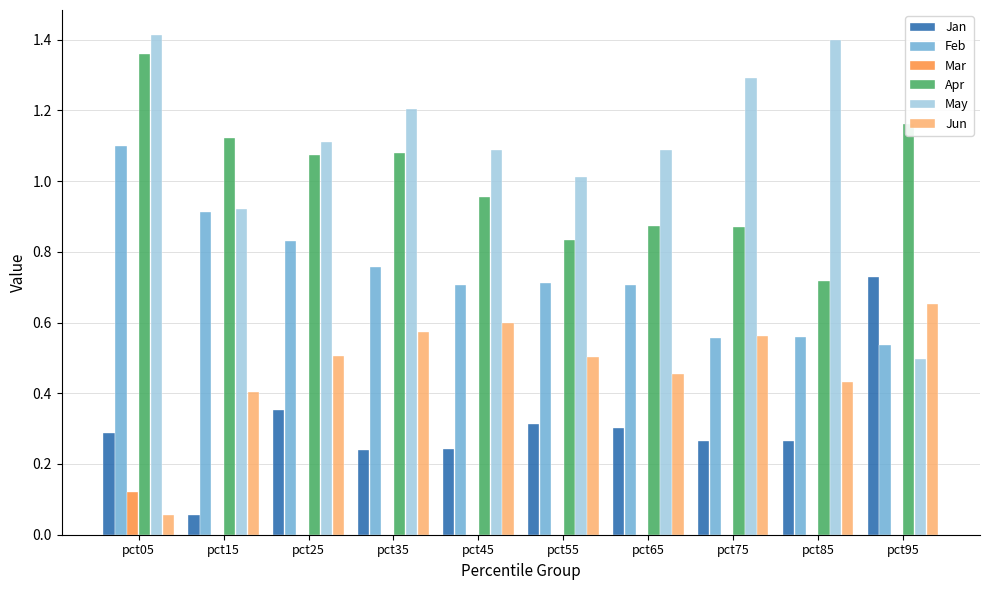

Is it true that Apr equals 0.7 at pct15?

False